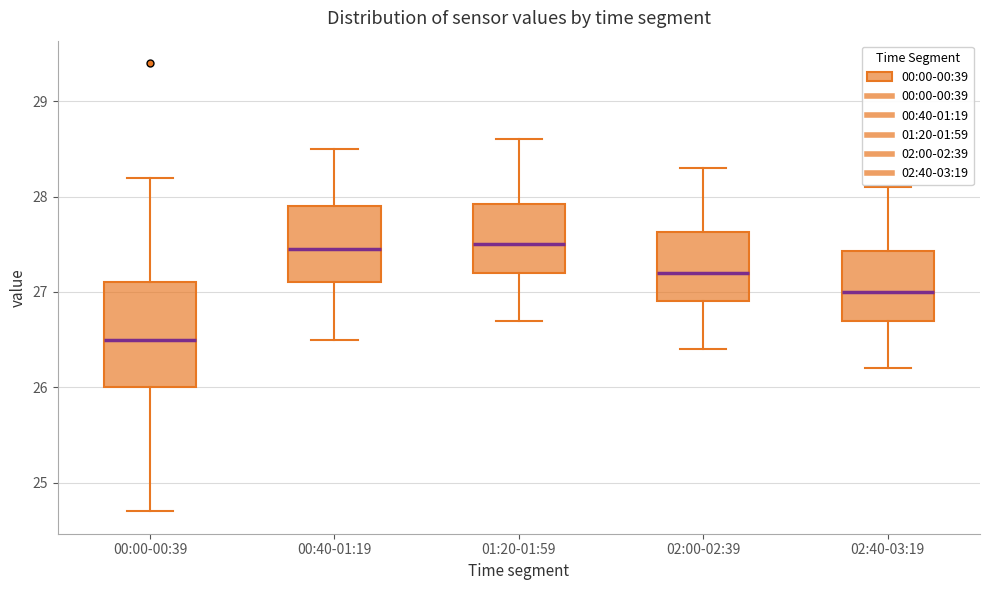

Reading left to right, transcribe this box plot: for each box, give where its median line is, the range the box spans, and where its two whiskers end, as read against the y-axis. The values are not printed on the chart, so give them approximately, as read against the axis.

00:00-00:39: median 26.5, box 26.0 to 27.1, whiskers 24.7 to 28.2
00:40-01:19: median 27.5, box 27.1 to 27.9, whiskers 26.5 to 28.5
01:20-01:59: median 27.5, box 27.2 to 27.9, whiskers 26.7 to 28.6
02:00-02:39: median 27.2, box 26.9 to 27.6, whiskers 26.4 to 28.3
02:40-03:19: median 27.0, box 26.7 to 27.4, whiskers 26.2 to 28.1